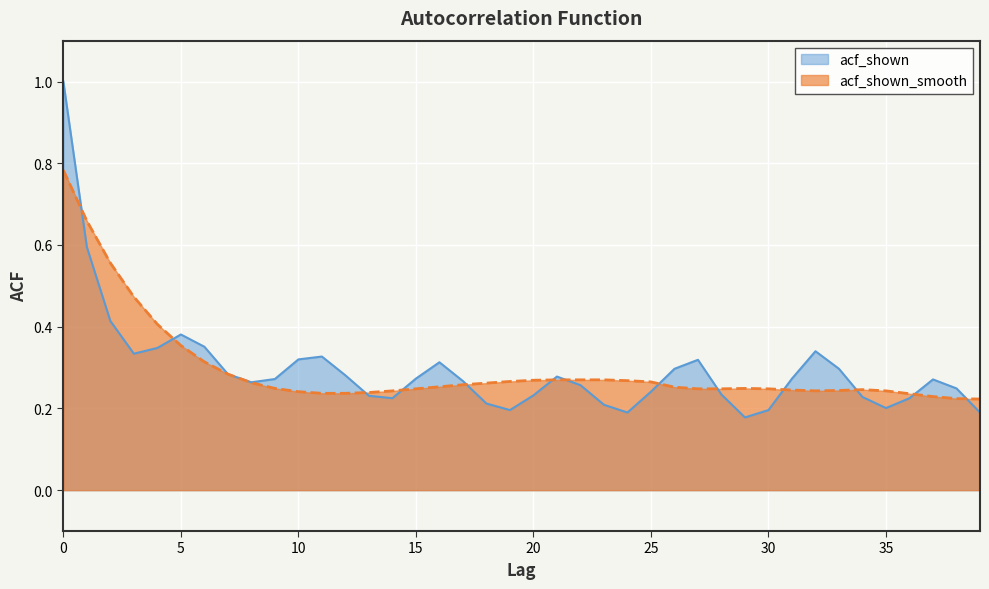

Rank the series by their maximum value, from highest to lowest.

acf_shown, acf_shown_smooth